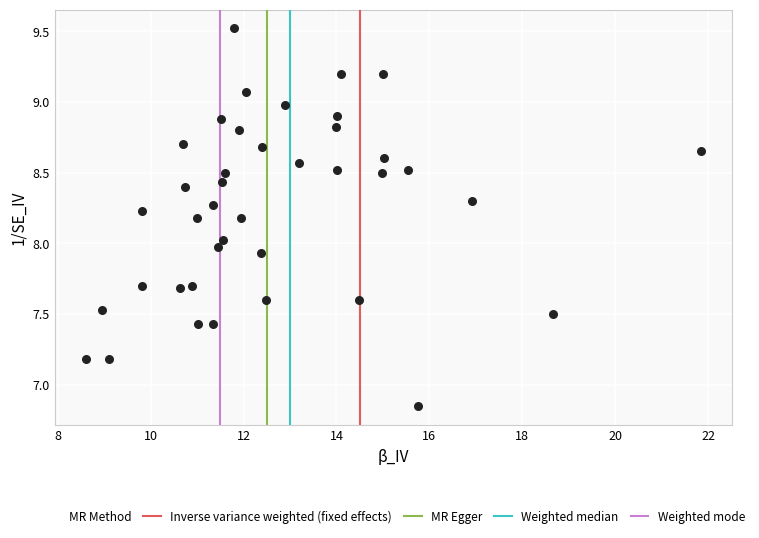

What is the range of X values (max minus min)?

13.3